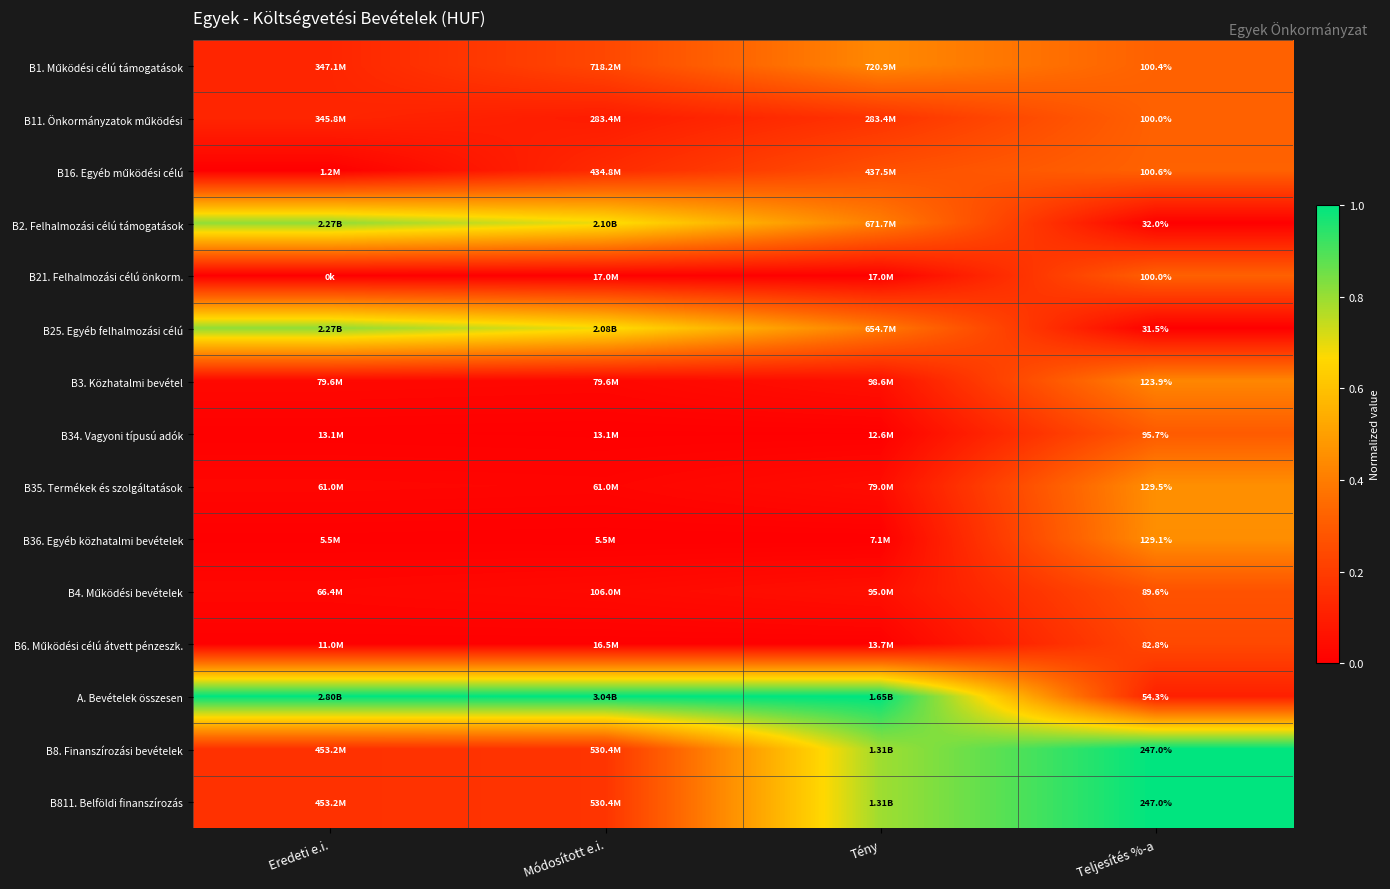

Rank the series at Tény from highest to lowest value.

A. Bevételek összesen, B8. Finanszírozási bevételek, B811. Belföldi finanszírozás, B1. Működési célú támogatások, B2. Felhalmozási célú támogatások, B25. Egyéb felhalmozási célú, B16. Egyéb működési célú, B11. Önkormányzatok működési, B3. Közhatalmi bevétel, B4. Működési bevételek, B35. Termékek és szolgáltatások, B21. Felhalmozási célú önkorm., B6. Működési célú átvett pénzeszk., B34. Vagyoni típusú adók, B36. Egyéb közhatalmi bevételek